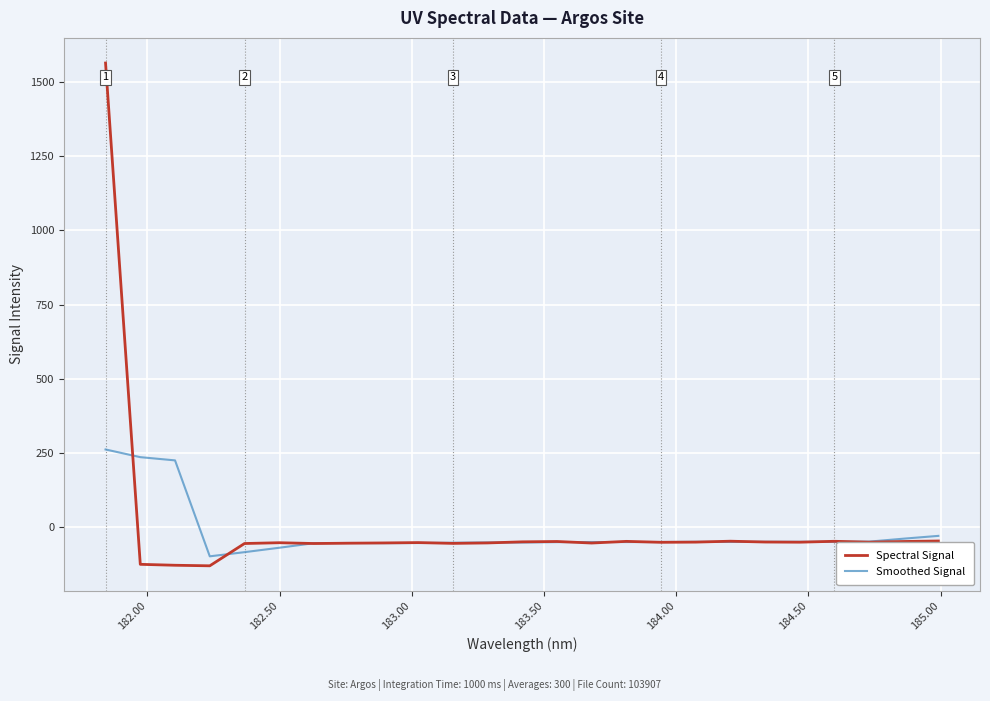

How many negative values does the Spectral Signal series have?

24